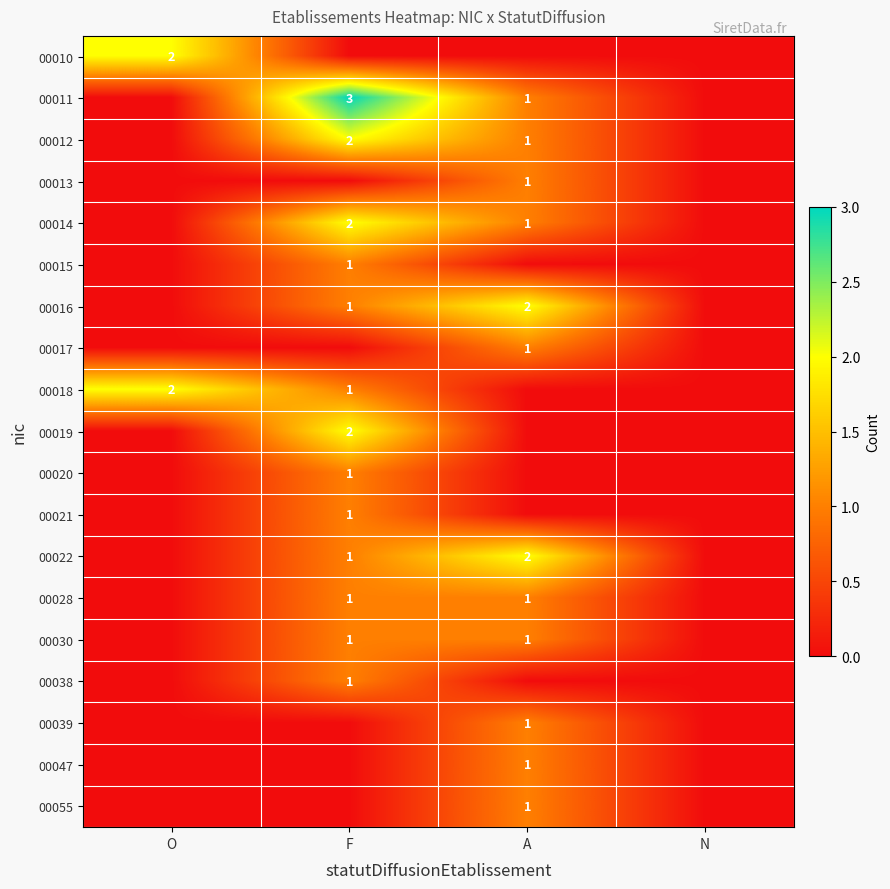

The 00022 series shows 2 at F. True or false?

False